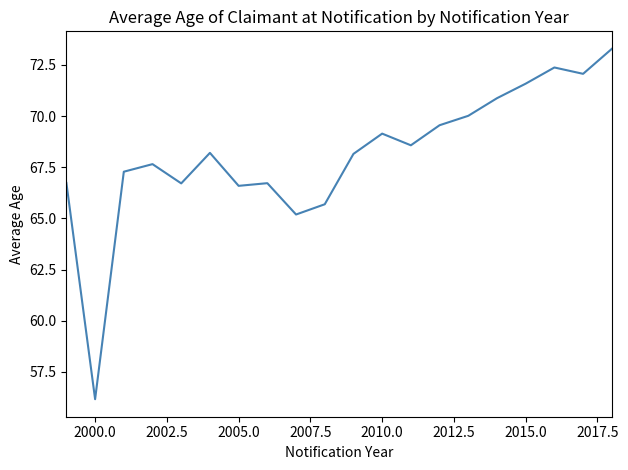

Does the chart have visible grid lines?

No